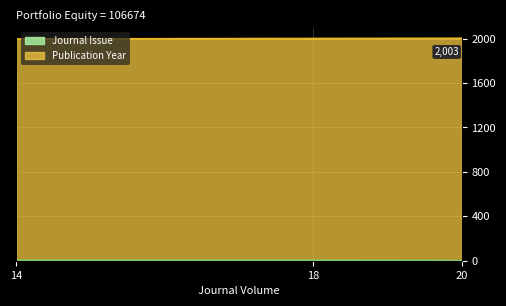

What is the highest value of the Journal Issue series?

5